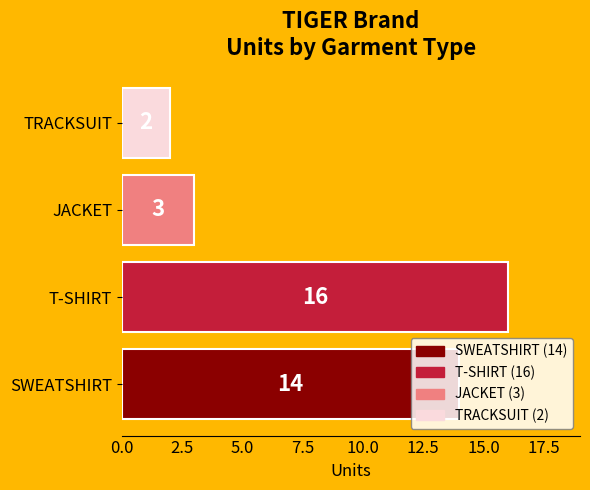

What is the difference between the maximum and minimum values?

14